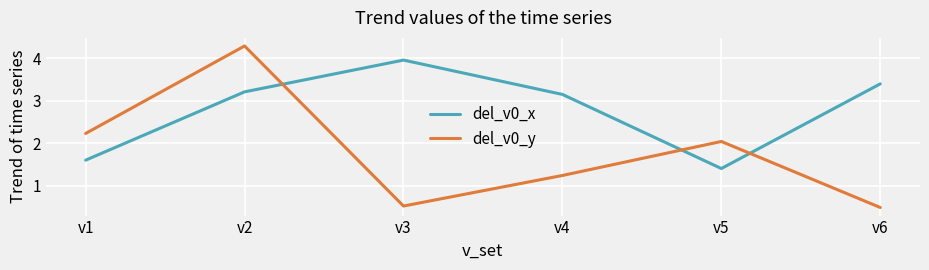

What is the lowest value of the del_v0_x series?

1.4